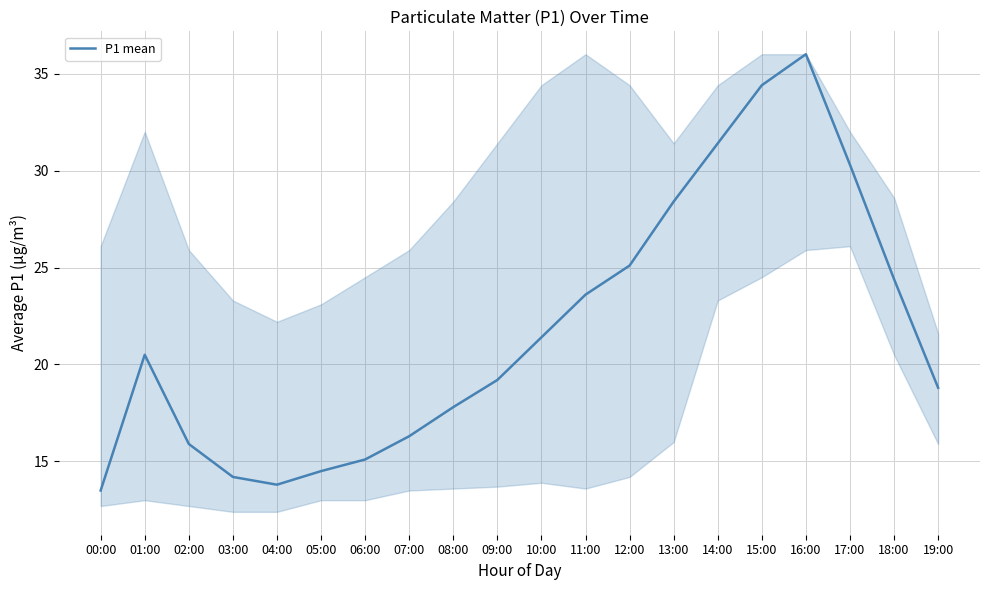

True or false: the data has more than 1 interior local peaks.

True